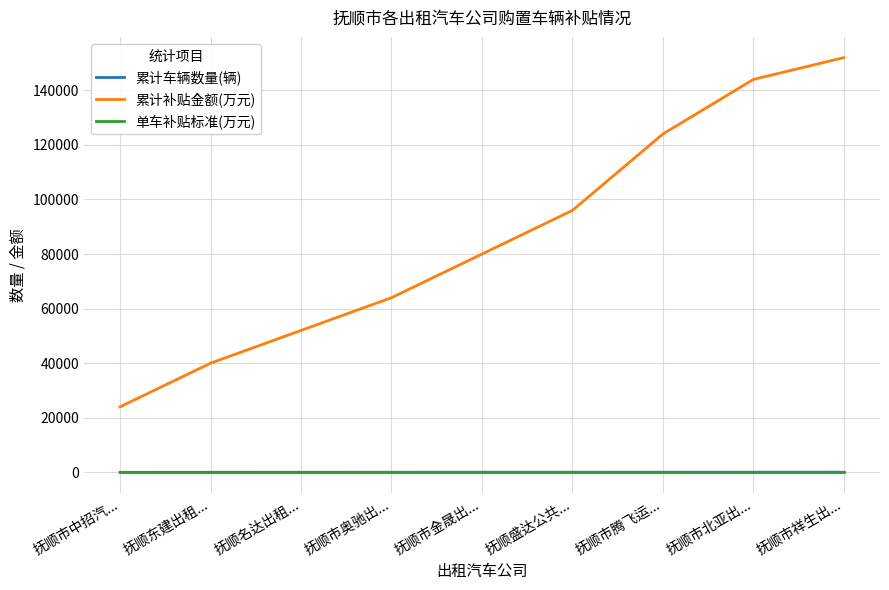

Which series has the largest total across all categories?

累计补贴金额(万元)